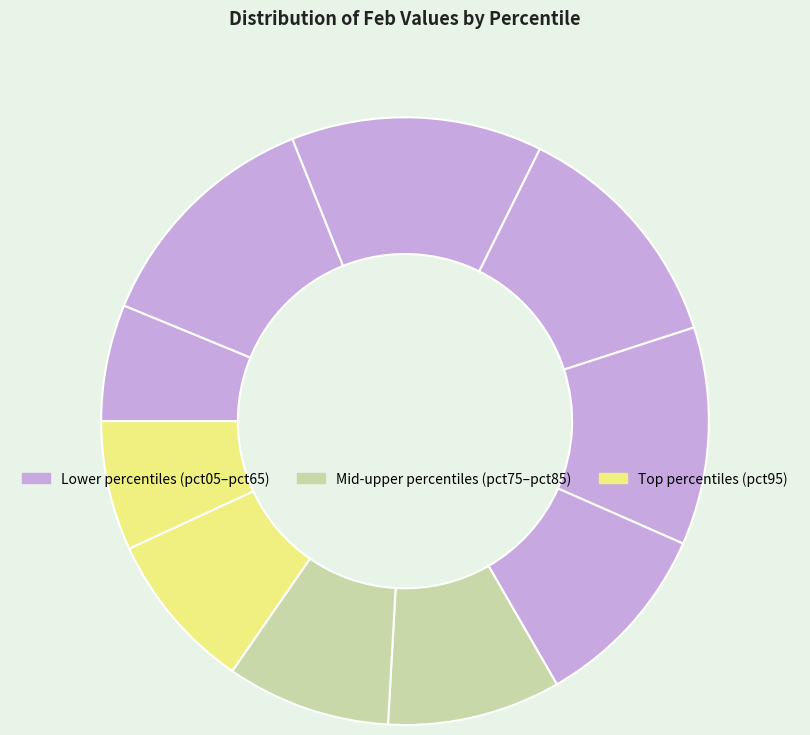

What is the largest slice in the pie chart?

pct25